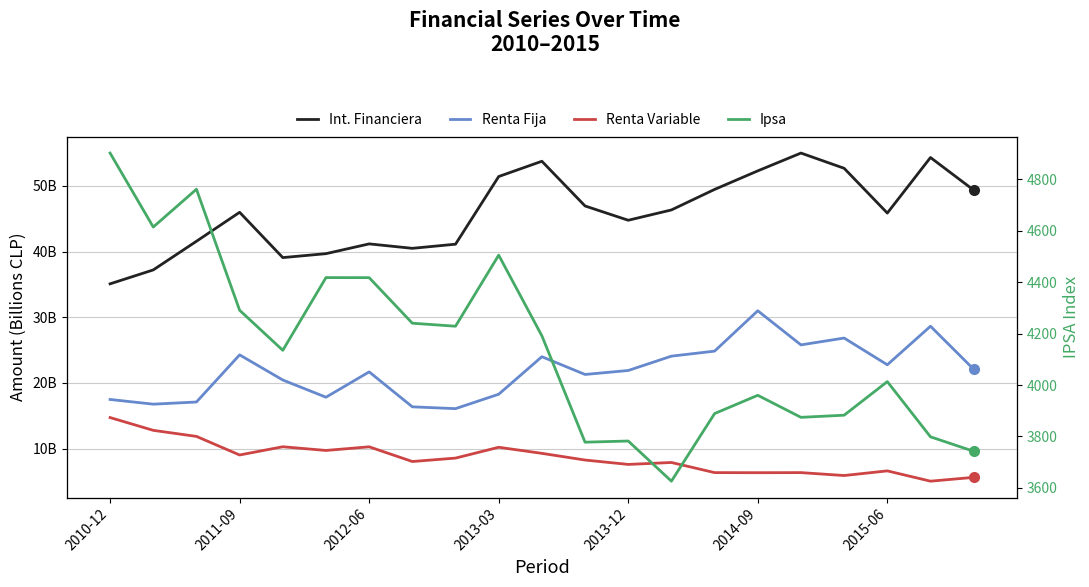

Where is Ipsa nearest to the value 4263?

7